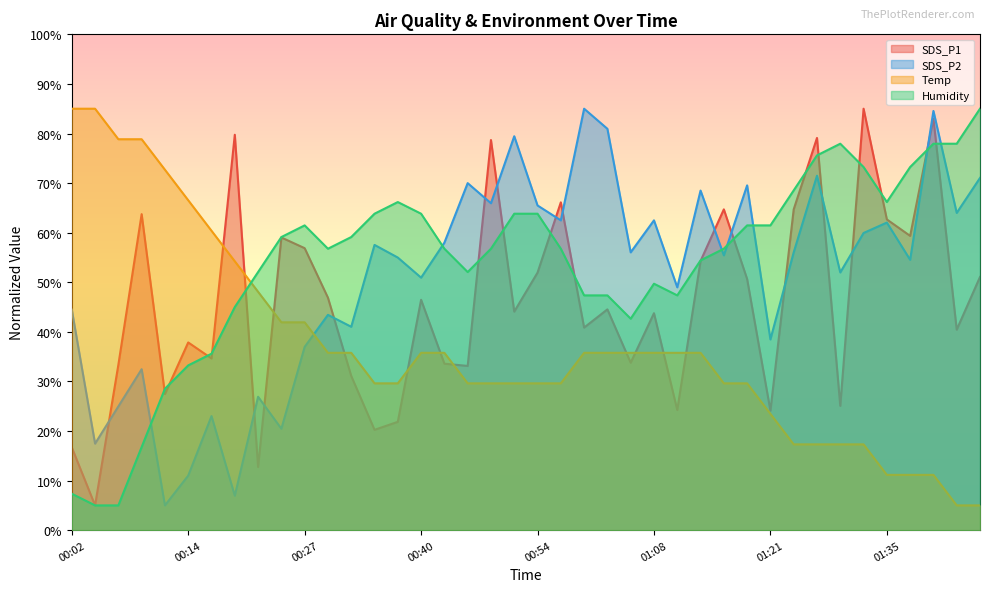

Which series changed the most between 00:02 and 01:08?

Temp